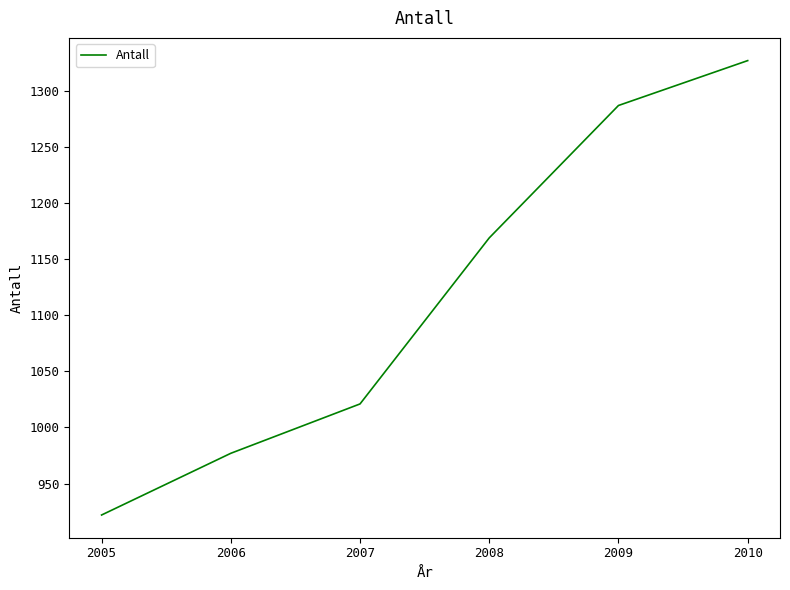

What is the maximum value shown in the chart?

1327